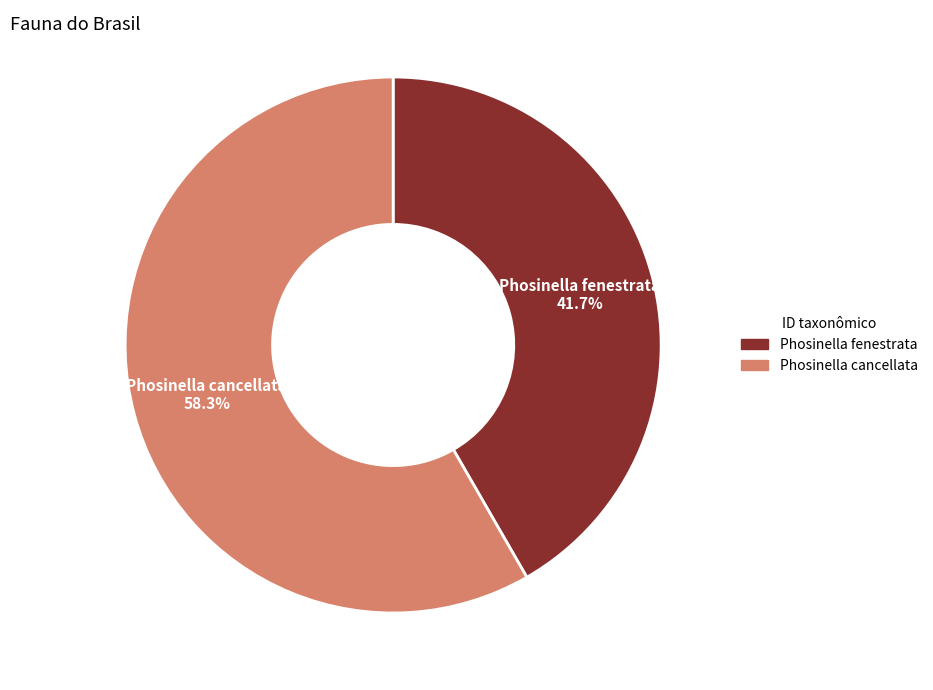

To the nearest percent, what portion does Phosinella fenestrata represent?

42%